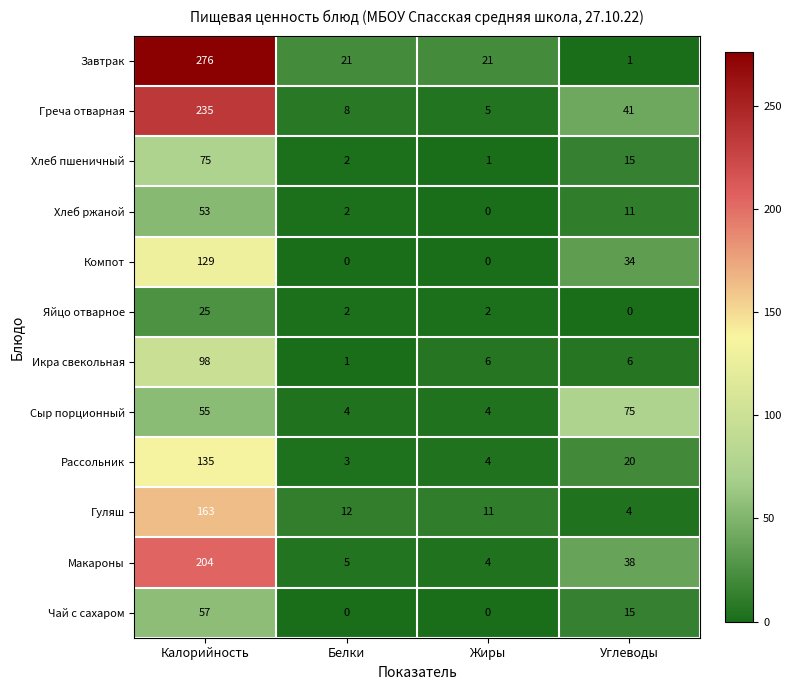

List the labels in order of Хлеб пшеничный value, largest first.

Калорийность, Углеводы, Белки, Жиры